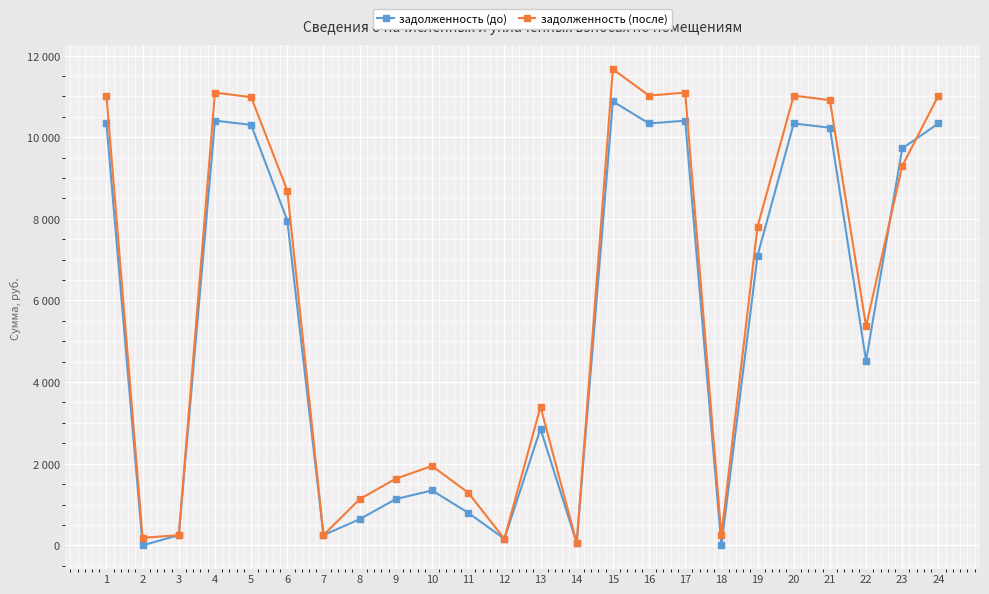

What are all the series names shown in the legend?

задолженность (до), задолженность (после)